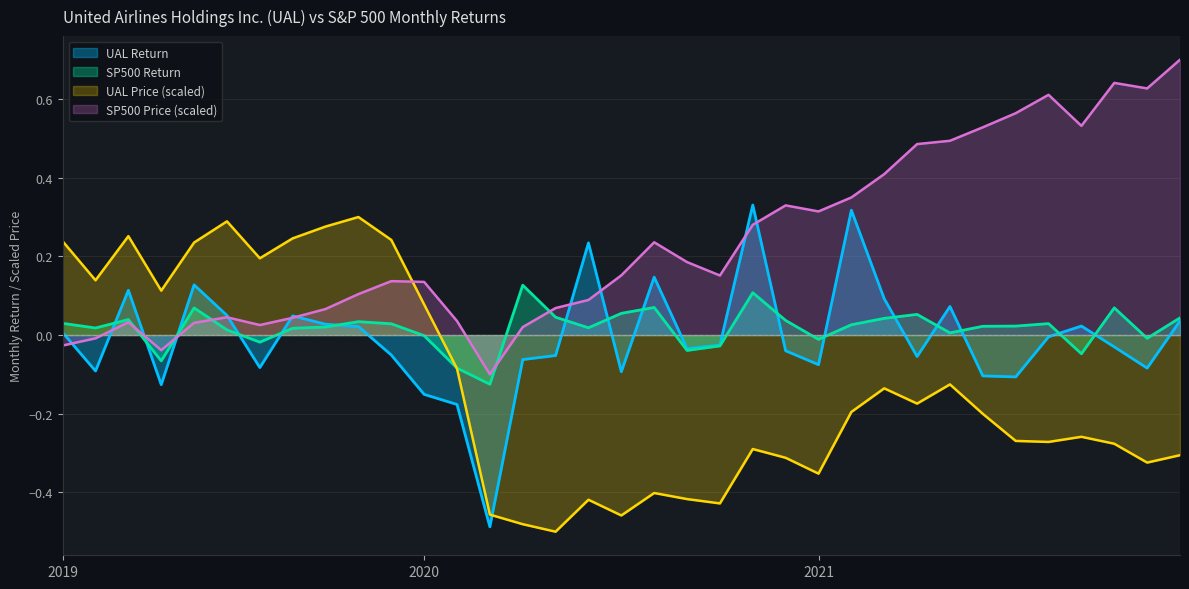

How many lines are shown in the chart?

4